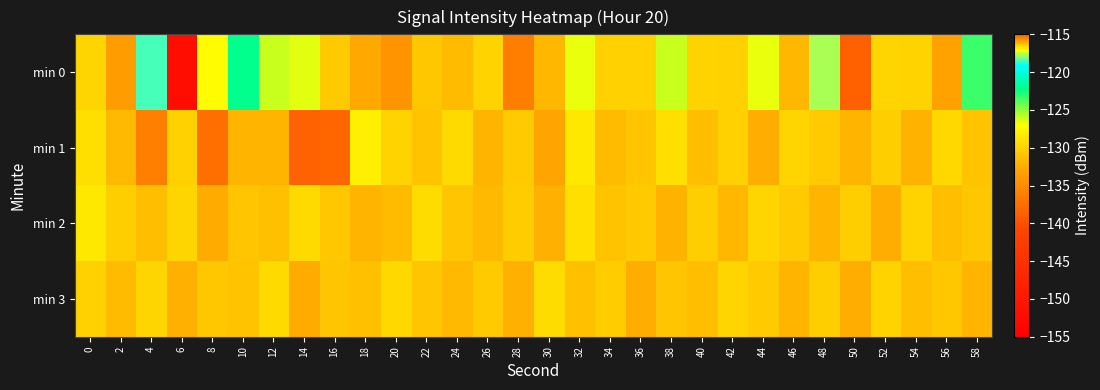

Reading left to right, list all the values displayed in this chart.

min 0: 0=-129.8	2=-133.7	4=-118.5	6=-152.1	8=-127.3	10=-122.2	12=-126.1	14=-126.5	16=-130.5	18=-132.7	20=-134.4	22=-130.7	24=-131.4	26=-129.9	28=-136.2	30=-131.9	32=-126.6	34=-130.1	36=-130.1	38=-126.0	40=-129.9	42=-130.1	44=-126.6	46=-131.8	48=-117.7	50=-138.6	52=-129.8	54=-129.9	56=-133.2	58=-123.4
min 1: 0=-129.1	2=-131.6	4=-136.1	6=-130.1	8=-137.4	10=-131.9	12=-131.9	14=-138.5	16=-138.2	18=-128.1	20=-130.0	22=-131.0	24=-129.5	26=-132.0	28=-130.5	30=-133.0	32=-128.5	34=-131.5	36=-130.8	38=-129.2	40=-131.3	42=-130.1	44=-132.4	46=-129.8	48=-130.6	50=-131.9	52=-130.3	54=-132.1	56=-129.6	58=-131.0
min 2: 0=-128.5	2=-130.2	4=-131.4	6=-129.8	8=-132.6	10=-130.9	12=-131.2	14=-129.5	16=-130.7	18=-132.0	20=-131.5	22=-129.3	24=-130.8	26=-131.7	28=-130.4	30=-132.3	32=-129.1	34=-131.0	36=-130.6	38=-132.1	40=-130.3	42=-131.8	44=-129.7	46=-130.5	48=-131.9	50=-130.2	52=-132.4	54=-129.9	56=-131.3	58=-130.7
min 3: 0=-130.1	2=-131.5	4=-129.8	6=-132.3	8=-130.7	10=-131.0	12=-129.4	14=-132.6	16=-130.9	18=-131.2	20=-129.6	22=-130.8	24=-131.7	26=-130.5	28=-132.2	30=-129.3	32=-131.1	34=-130.4	36=-132.5	38=-130.8	40=-131.3	42=-129.7	44=-130.6	46=-131.9	48=-130.2	50=-132.4	52=-129.9	54=-131.4	56=-130.7	58=-132.0